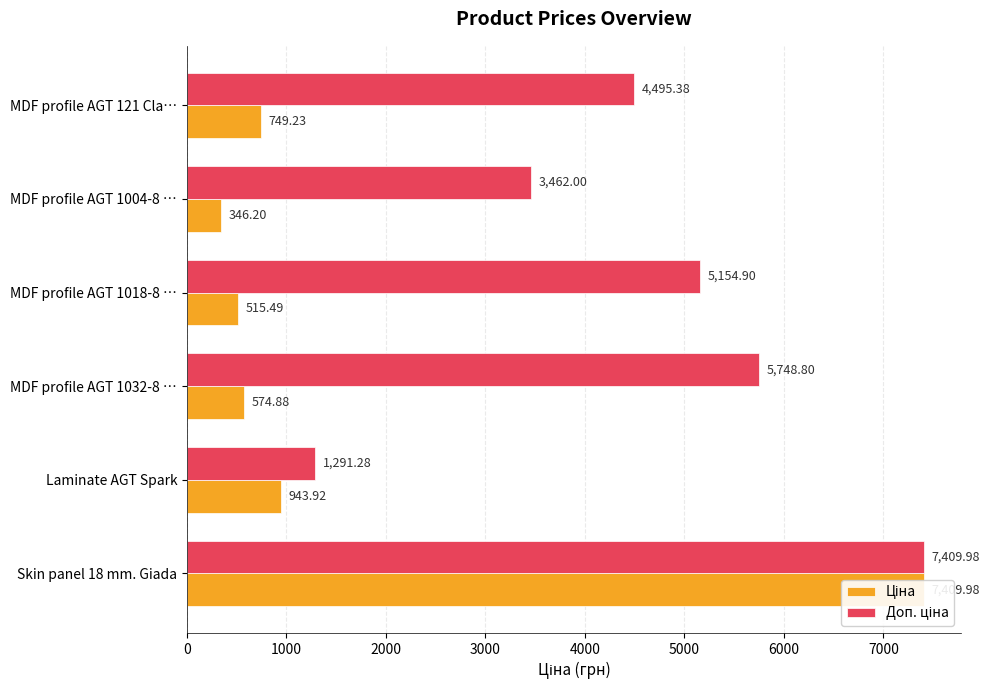

What is the maximum value for Доп. ціна?

7410.0